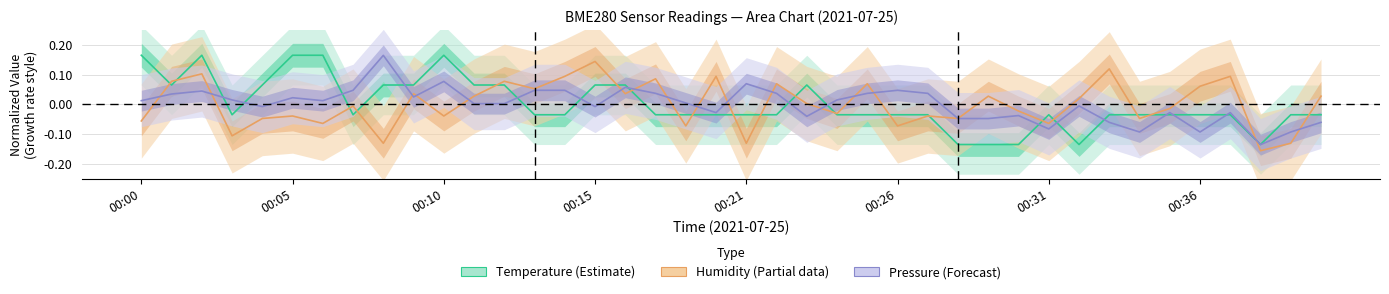

How many interior local valleys does the BME280_humidity series have?

14